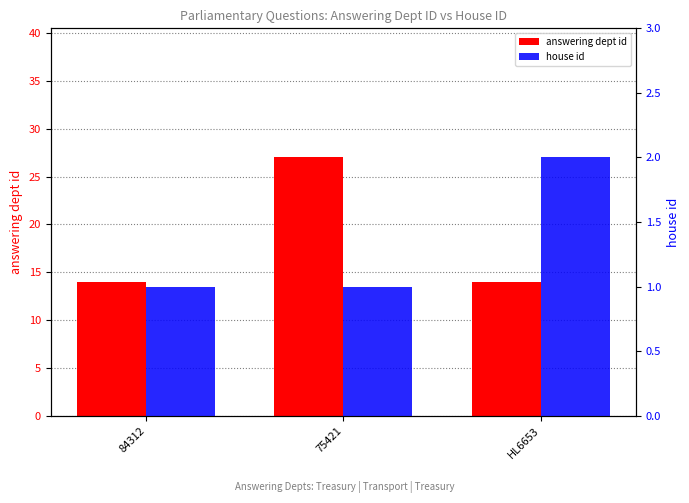

Are the bars grouped side by side (vs. stacked)?

Yes